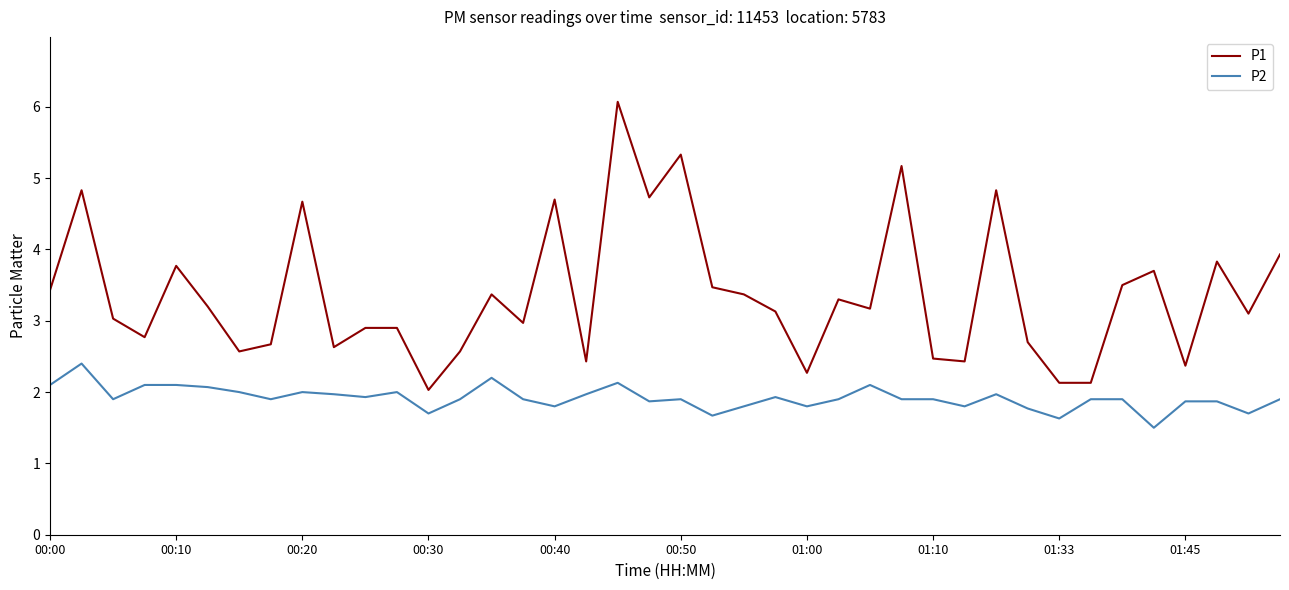

At how many categories does at least one series exceed 1?

40